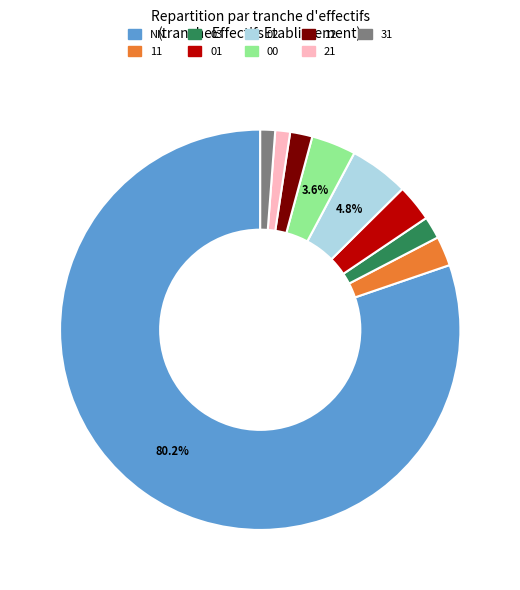

Is there a majority slice in this chart?

Yes